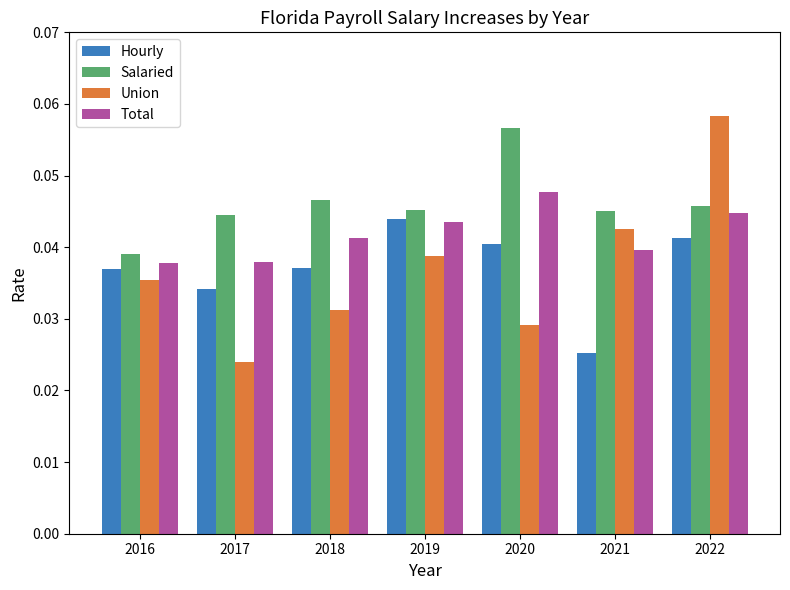

Which category has the lowest value in the Union series?

2017